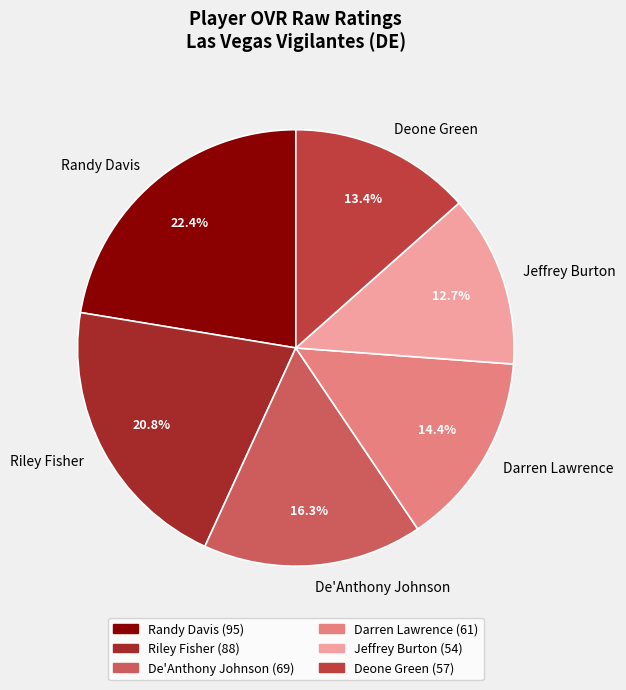

Is there a majority slice in this chart?

No